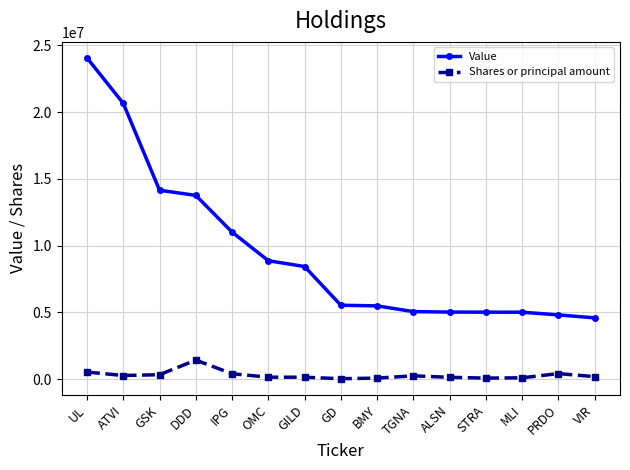

List the series in order of their overall mean, lowest first.

Shares or principal amount, Value